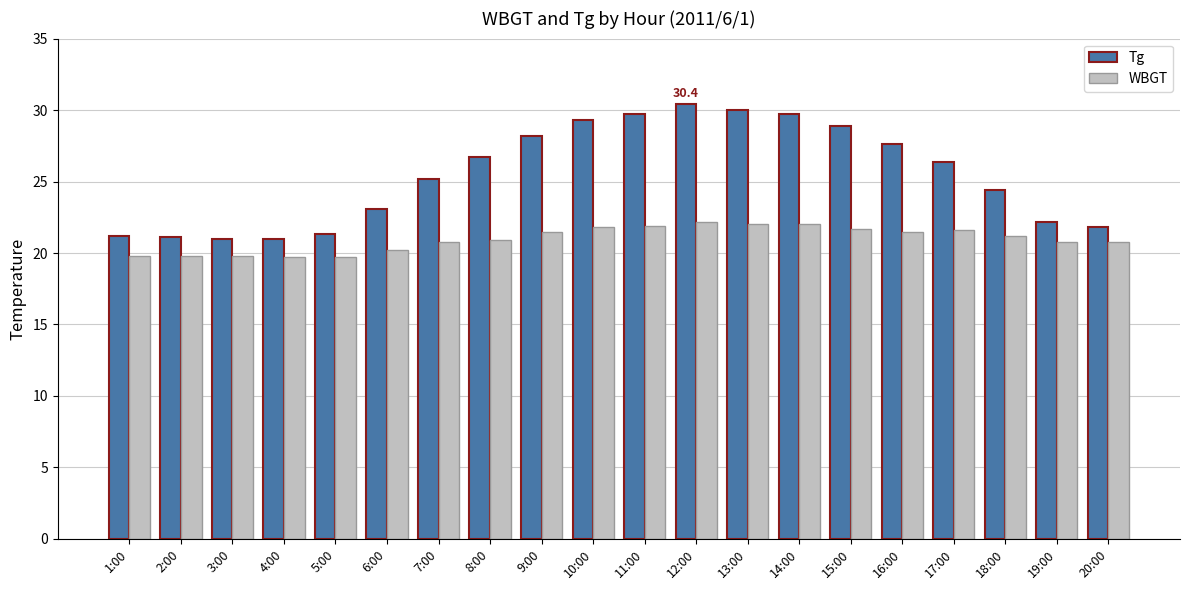

What is the difference between the maximum and minimum values in the Tg series?

9.4